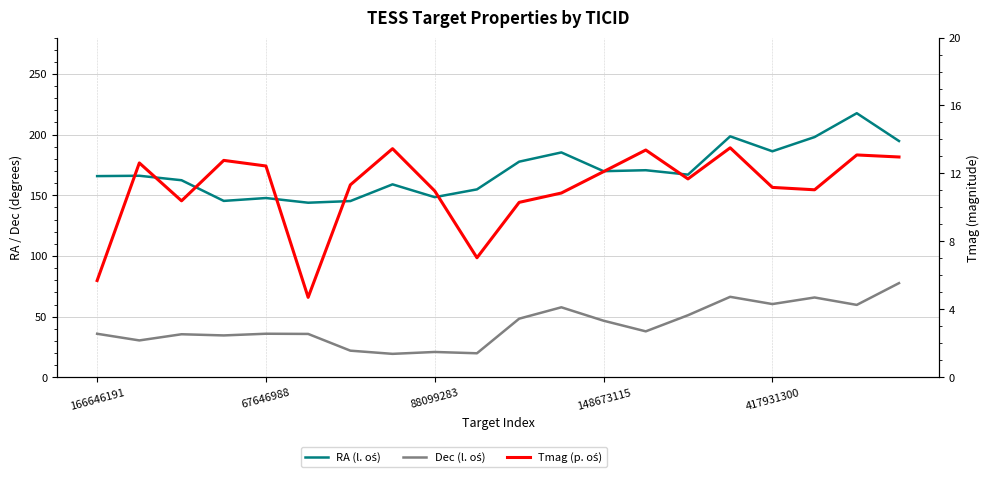

What is the spread (max minus min) of values at 19?

181.8